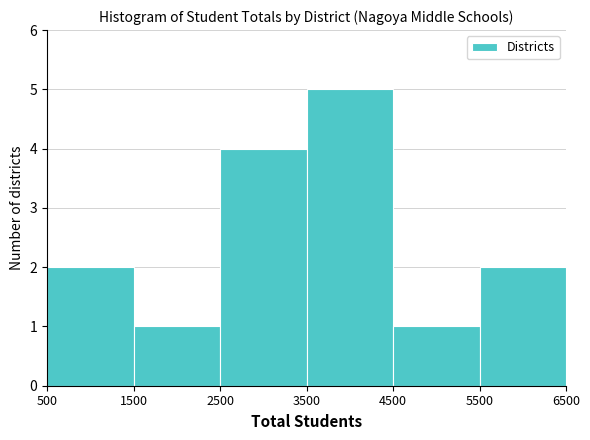

Reading left to right, list every bar in this chart as the range it spans on the x-axis followed by its height. The values are not printed on the chart, so give them approximately, as read against the axis.

500 to 1500: 2
1500 to 2500: 1
2500 to 3500: 4
3500 to 4500: 5
4500 to 5500: 1
5500 to 6500: 2